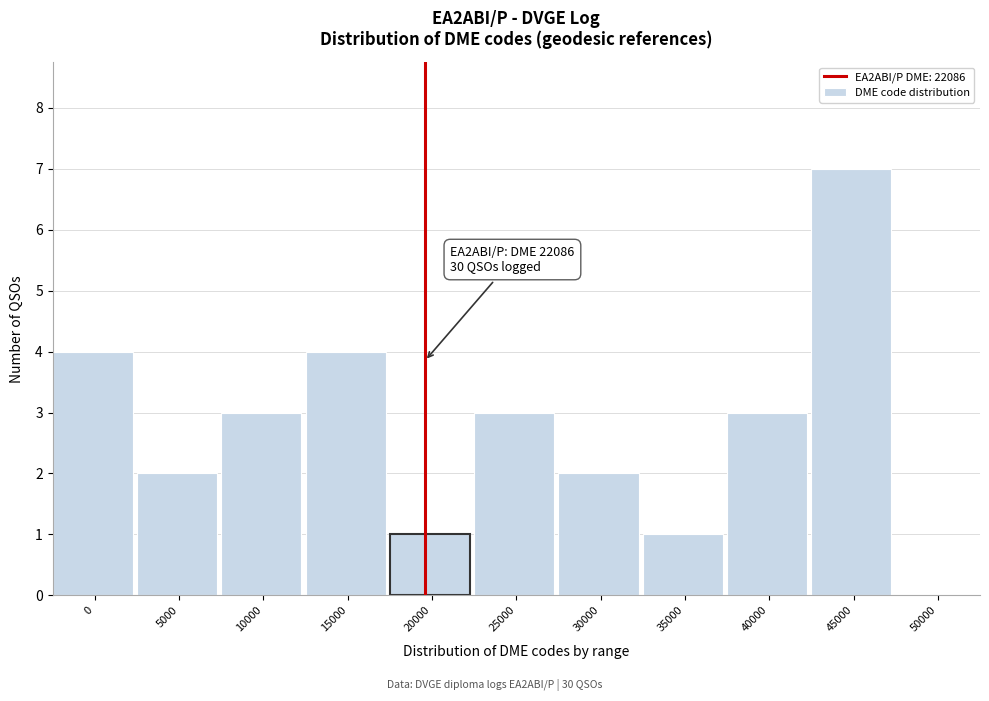

Reading right to left, what are all the values shown in this chart?

50000=0	45000=7	40000=3	35000=1	30000=2	25000=3	20000=1	15000=4	10000=3	5000=2	0=4